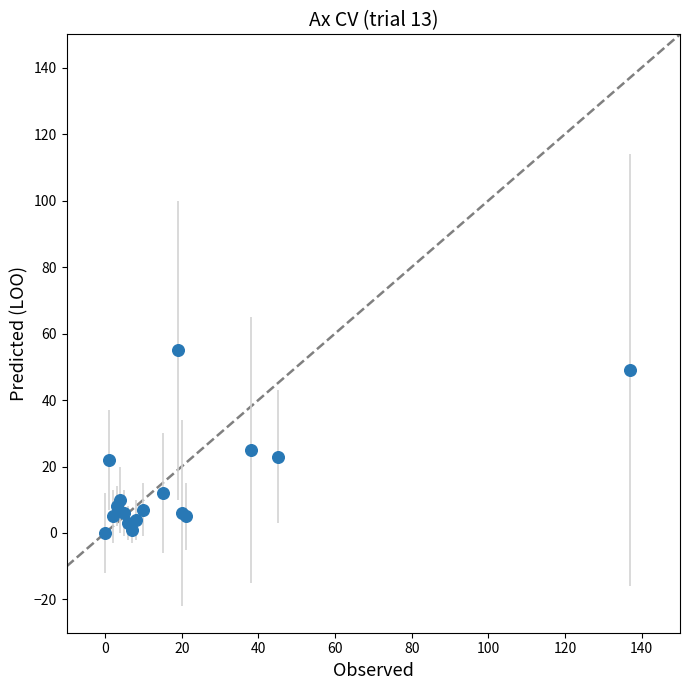

What Y value in the scatter plot is closest to 27?

25